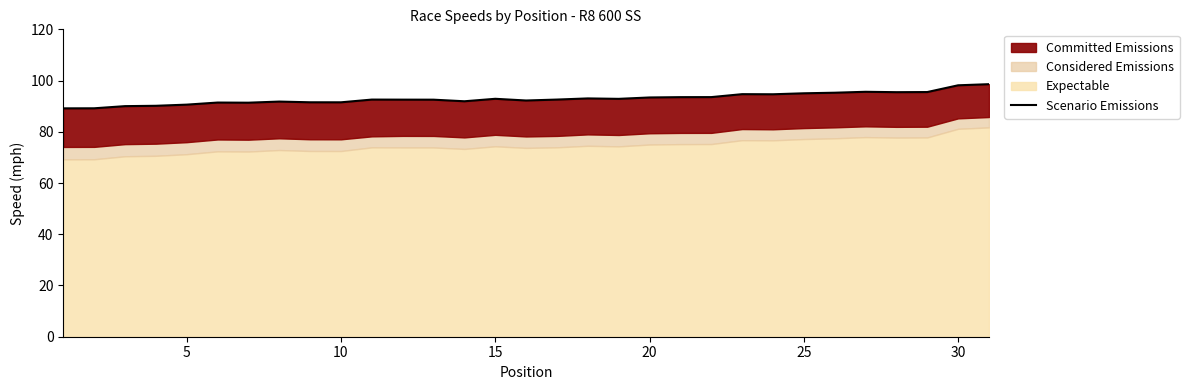

Does the chart have visible grid lines?

No